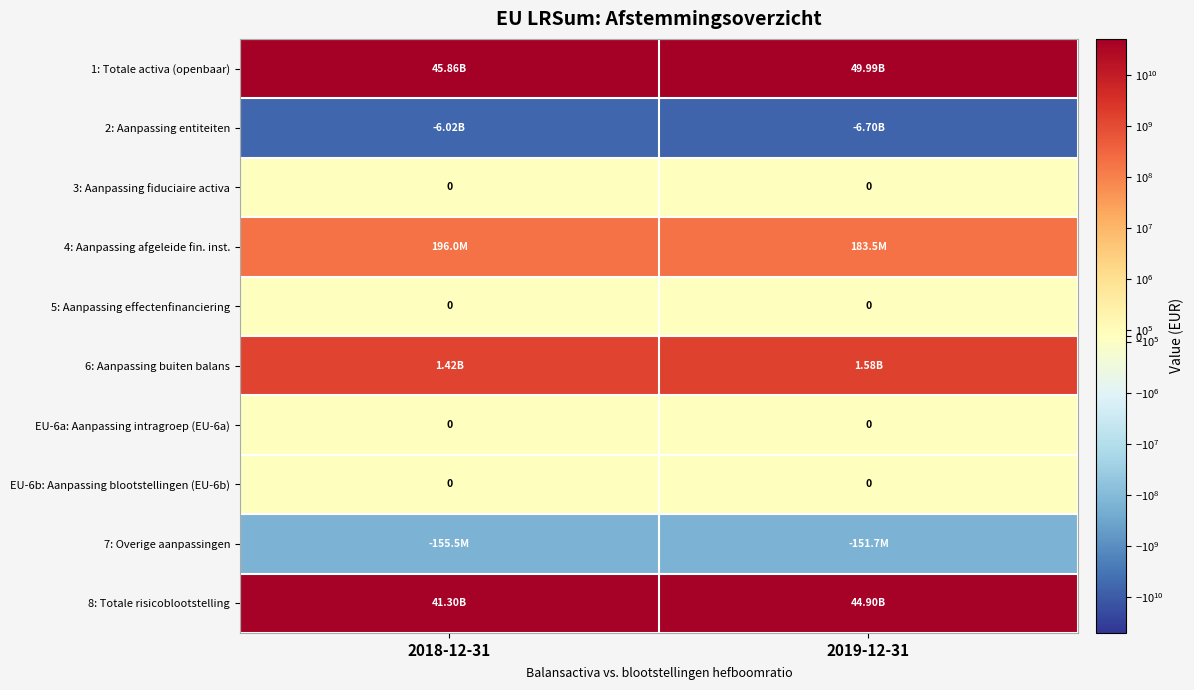

What is the minimum value for 2: Aanpassing entiteiten?

-6698263310.0